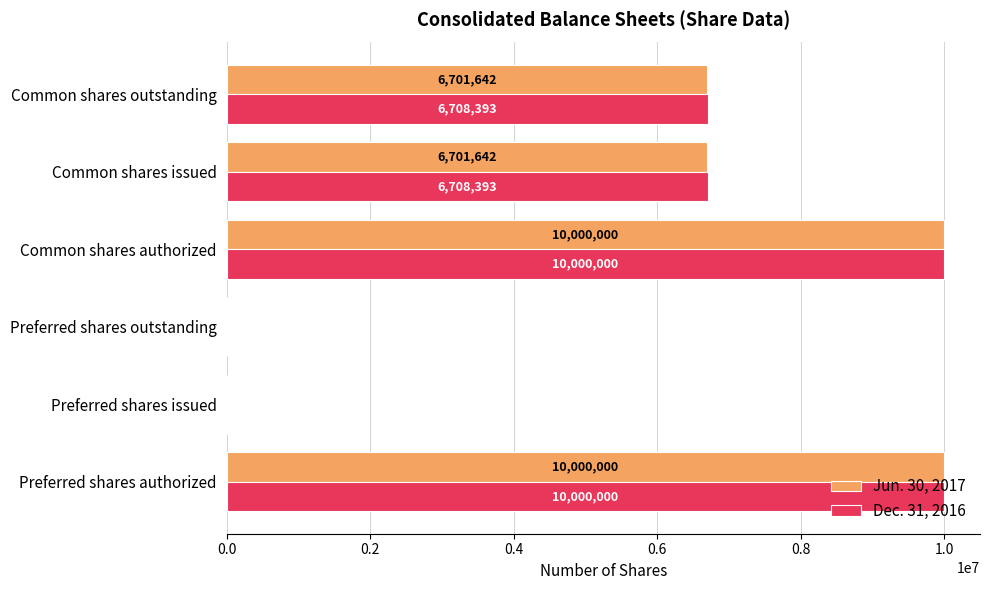

How many values in Dec. 31, 2016 are above zero?

4